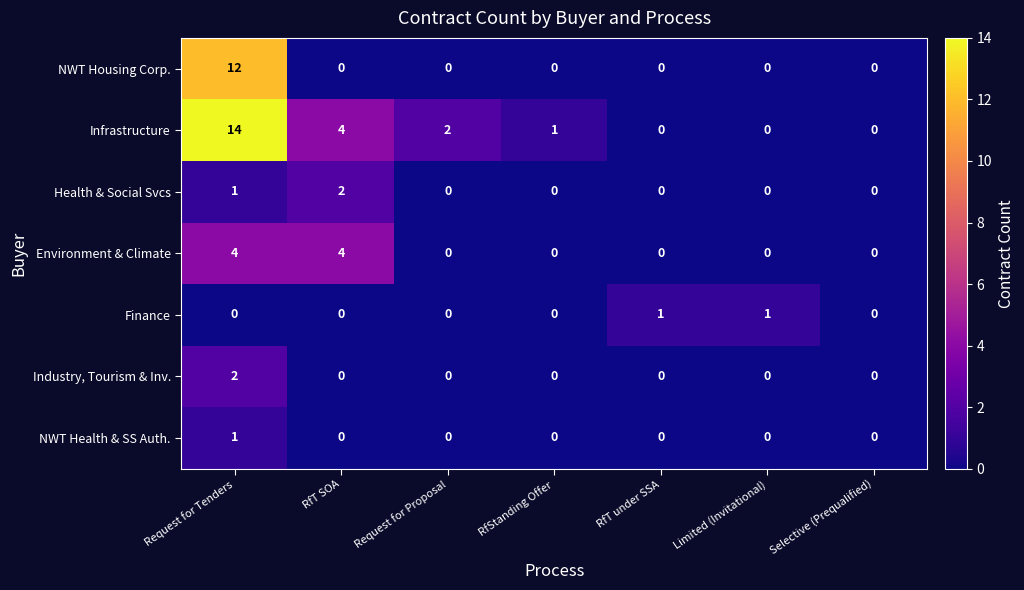

At which category is the sum across all series the highest?

Request for Tenders